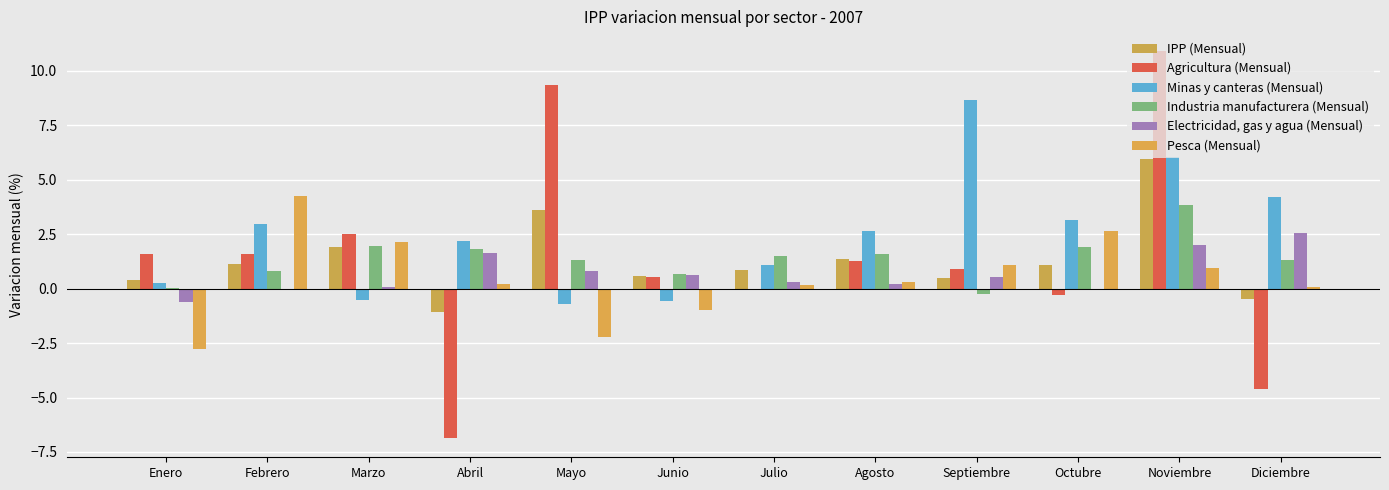

What is the value of the Minas y canteras (Mensual) bar at the 12th from the left?

4.2